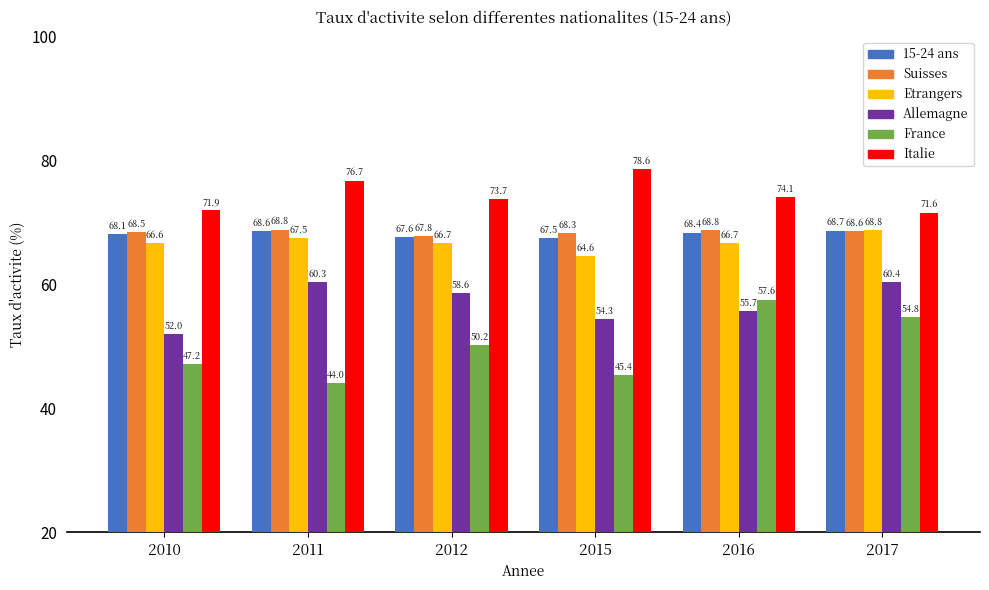

Is the value of Etrangers at 2012 greater than the value of Italie at 2015?

No